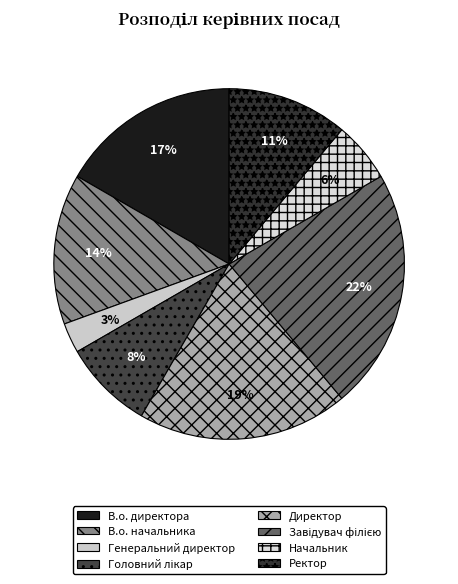

To the nearest percent, what is the average slice percentage?

12%